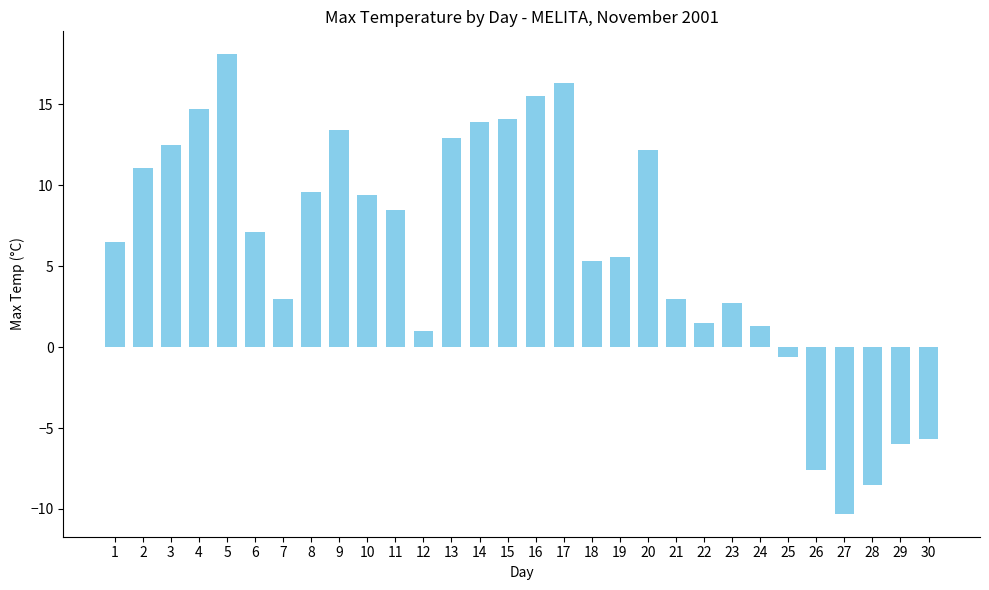

At which category does the chart reach its peak across all series?

5